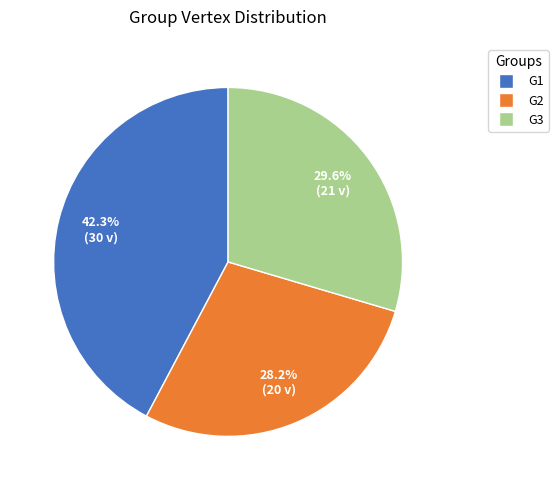

Which category has the smallest portion of the pie?

G2